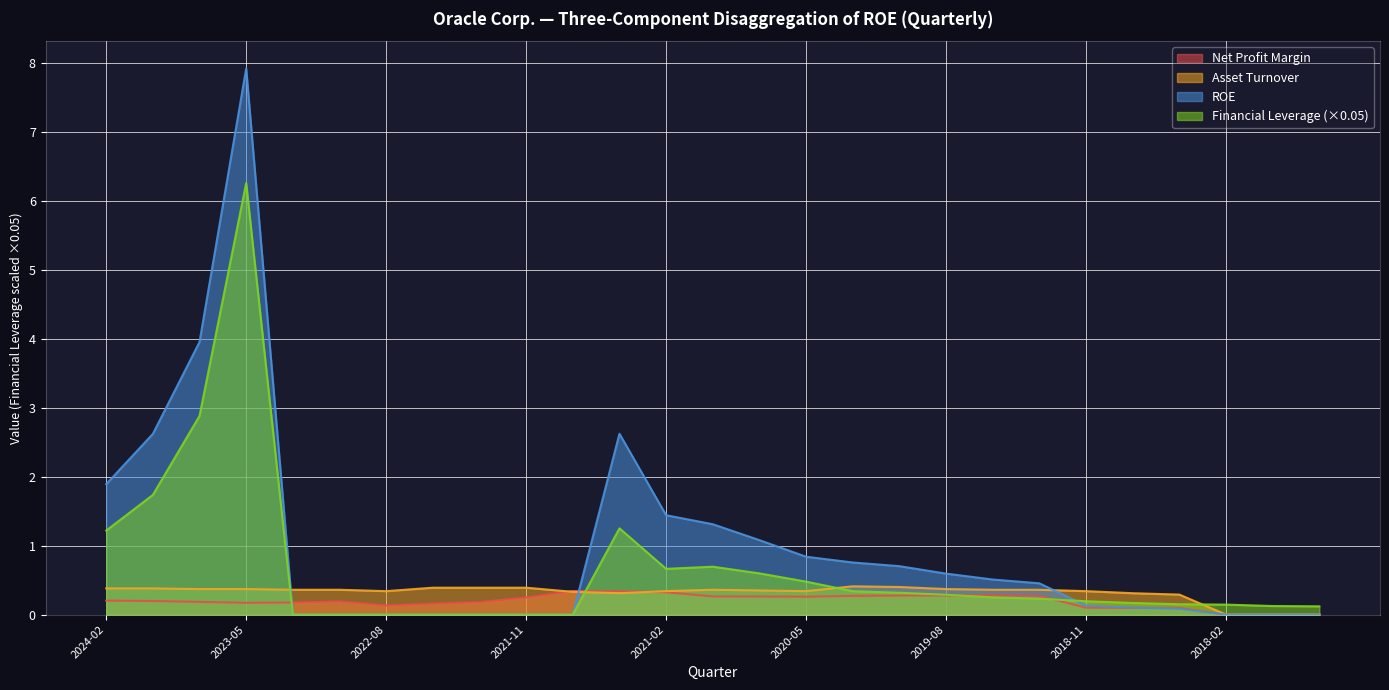

Reading right to left, extract all data points from this chart.

Net Profit Margin: 0.0	0.0	0.0	0.1	0.1	0.1	0.3	0.3	0.3	0.3	0.3	0.3	0.3	0.3	0.3	0.3	0.3	0.2	0.2	0.2	0.1	0.2	0.2	0.2	0.2	0.2	0.2
Asset Turnover: 0.0	0.0	0.0	0.3	0.3	0.3	0.4	0.4	0.4	0.4	0.4	0.3	0.3	0.4	0.3	0.3	0.3	0.4	0.4	0.4	0.3	0.4	0.4	0.4	0.4	0.4	0.4
ROE: 0.0	0.0	0.0	0.1	0.1	0.1	0.5	0.5	0.6	0.7	0.8	0.8	1.1	1.3	1.4	2.6	0.0	0.0	0.0	0.0	0.0	0.0	0.0	7.9	4.0	2.6	1.9
Financial Leverage: 0.1	0.1	0.1	0.2	0.2	0.2	0.2	0.2	0.3	0.3	0.3	0.5	0.6	0.7	0.7	1.3	0.0	0.0	0.0	0.0	0.0	0.0	0.0	6.3	2.9	1.7	1.2